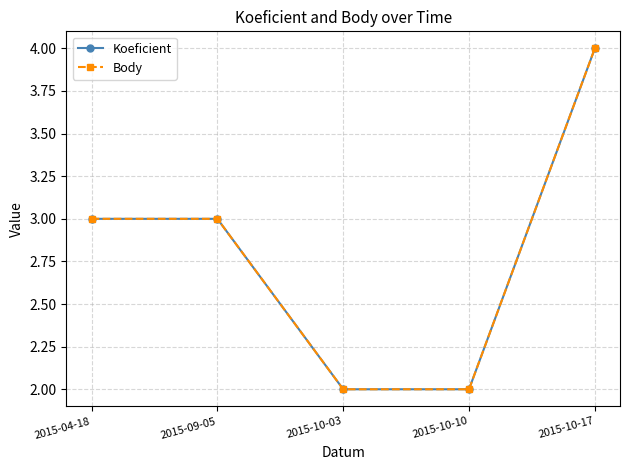

Reading right to left, list all the values displayed in this chart.

Koeficient: 4	2	2	3	3
Body: 4	2	2	3	3